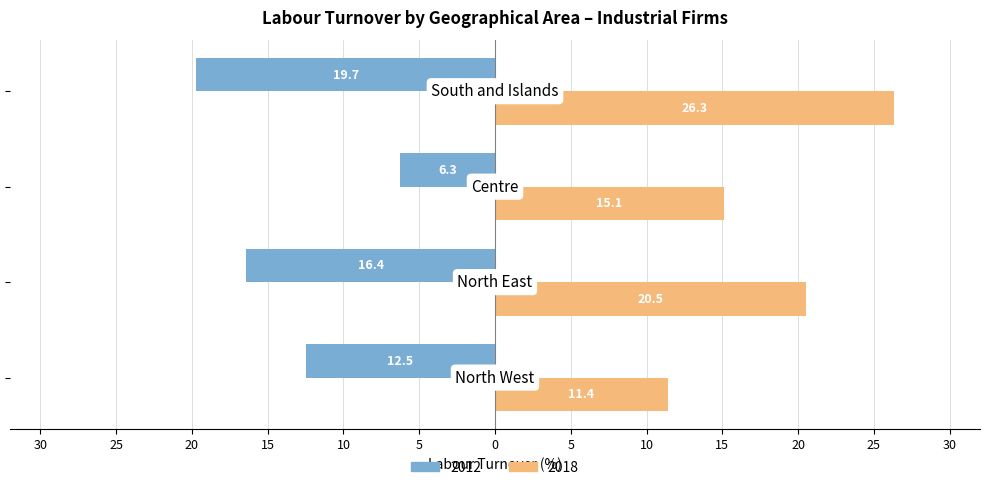

What are all the series names shown in the legend?

2012, 2018